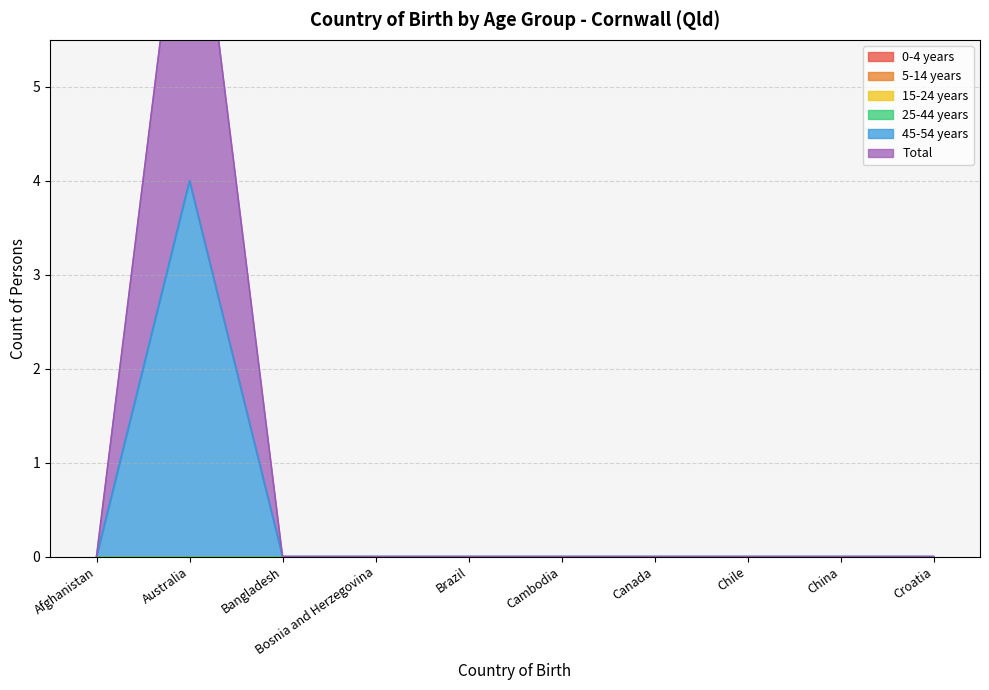

The 45-54 years series shows 2 at Chile. True or false?

False